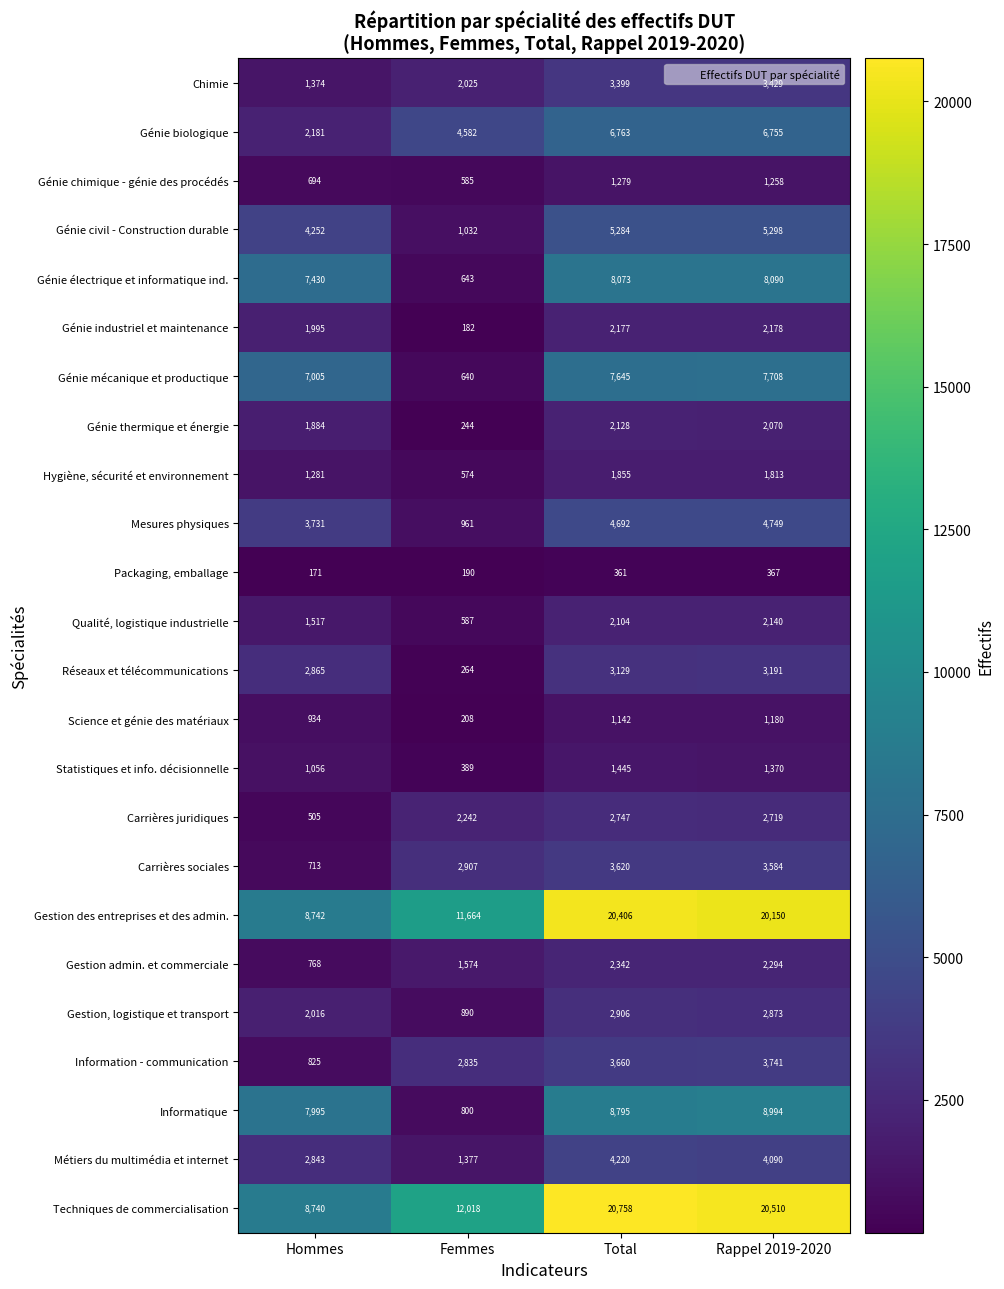

What is the spread (max minus min) of values at Total?

20397